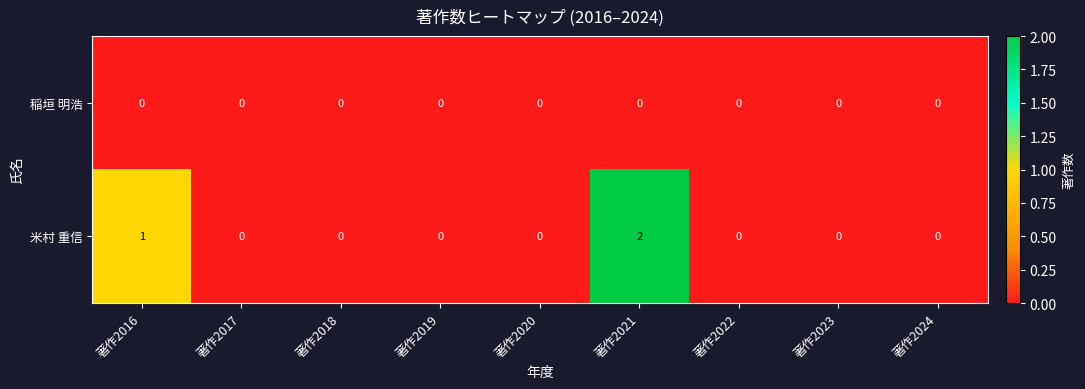

Reading left to right, transcribe all the data shown in this chart.

稲垣 明浩: 0	0	0	0	0	0	0	0	0
米村 重信: 1	0	0	0	0	2	0	0	0